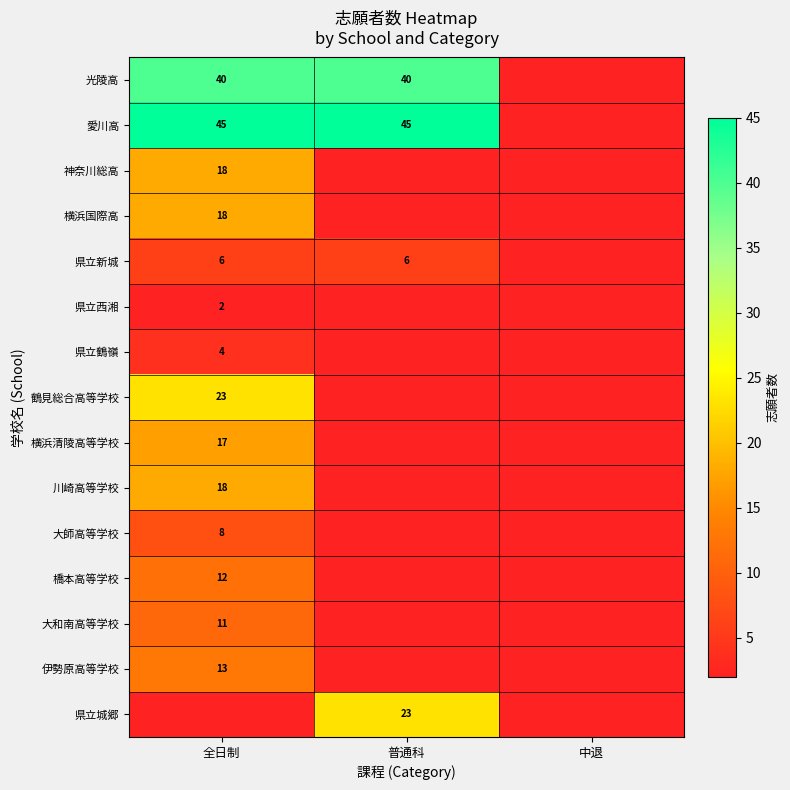

At 中退, list the series in order from largest to smallest.

光陵高, 愛川高, 神奈川総高, 横浜国際高, 県立新城, 県立西湘, 県立鶴嶺, 鶴見総合高等学校, 横浜清陵高等学校, 川崎高等学校, 大師高等学校, 橋本高等学校, 大和南高等学校, 伊勢原高等学校, 県立城郷